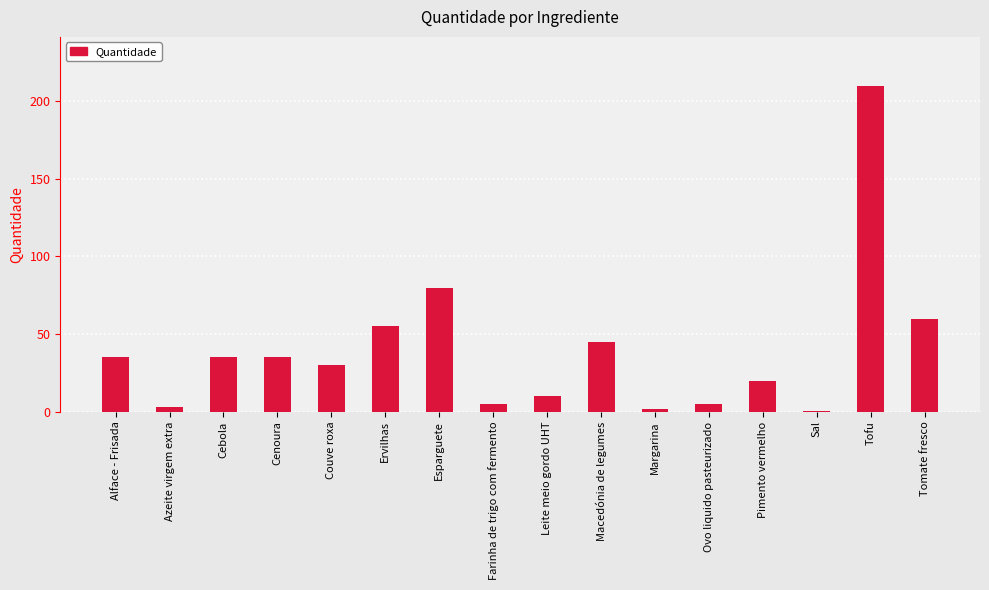

Where is the data nearest to the value 105?

Esparguete